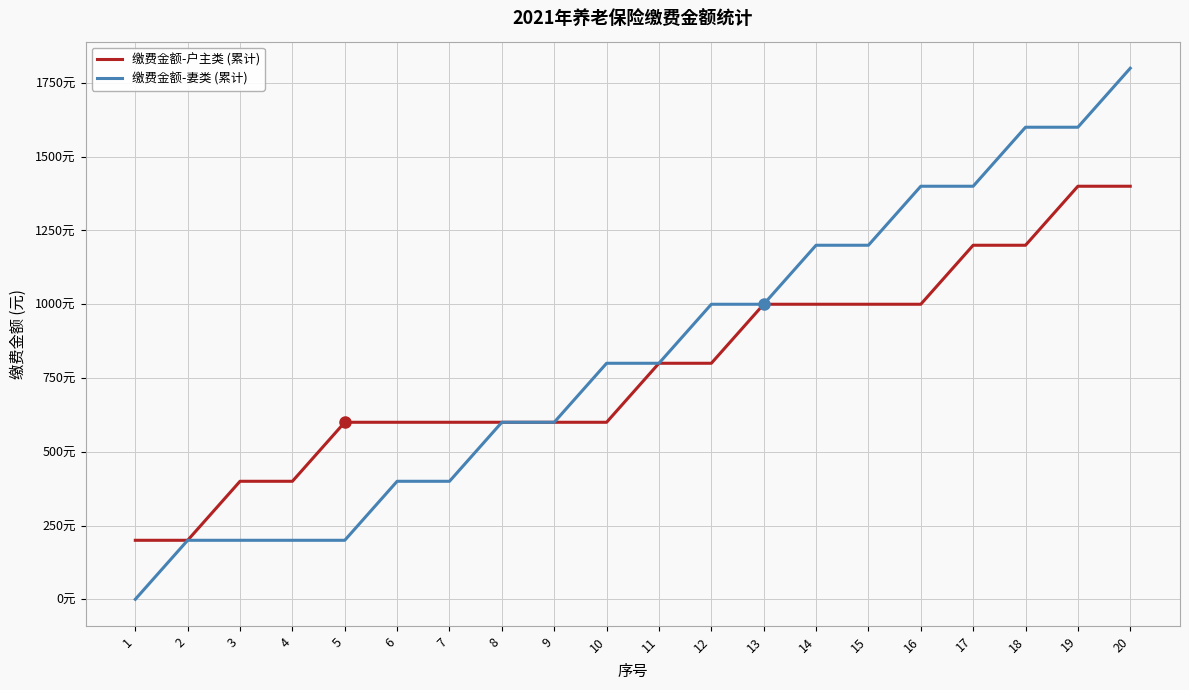

What is the total value across all series at 18?

2800